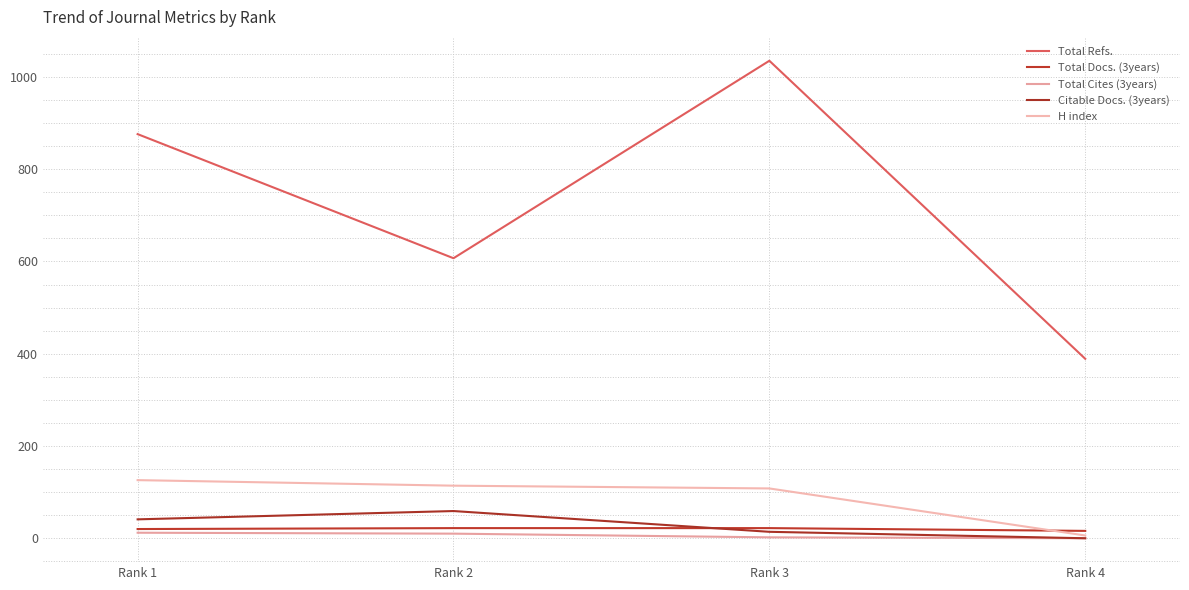

What is the difference between the maximum and second lowest values in the Total Cites (3years) series?

10